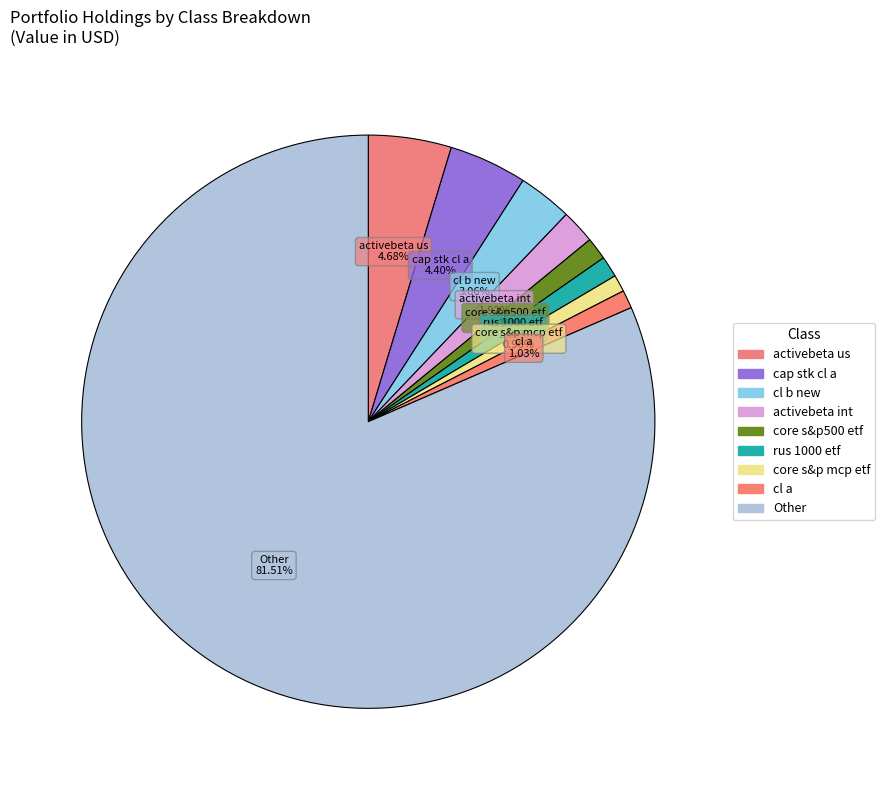

Combined, do core s&p mcp etf and Other account for over 50%?

Yes